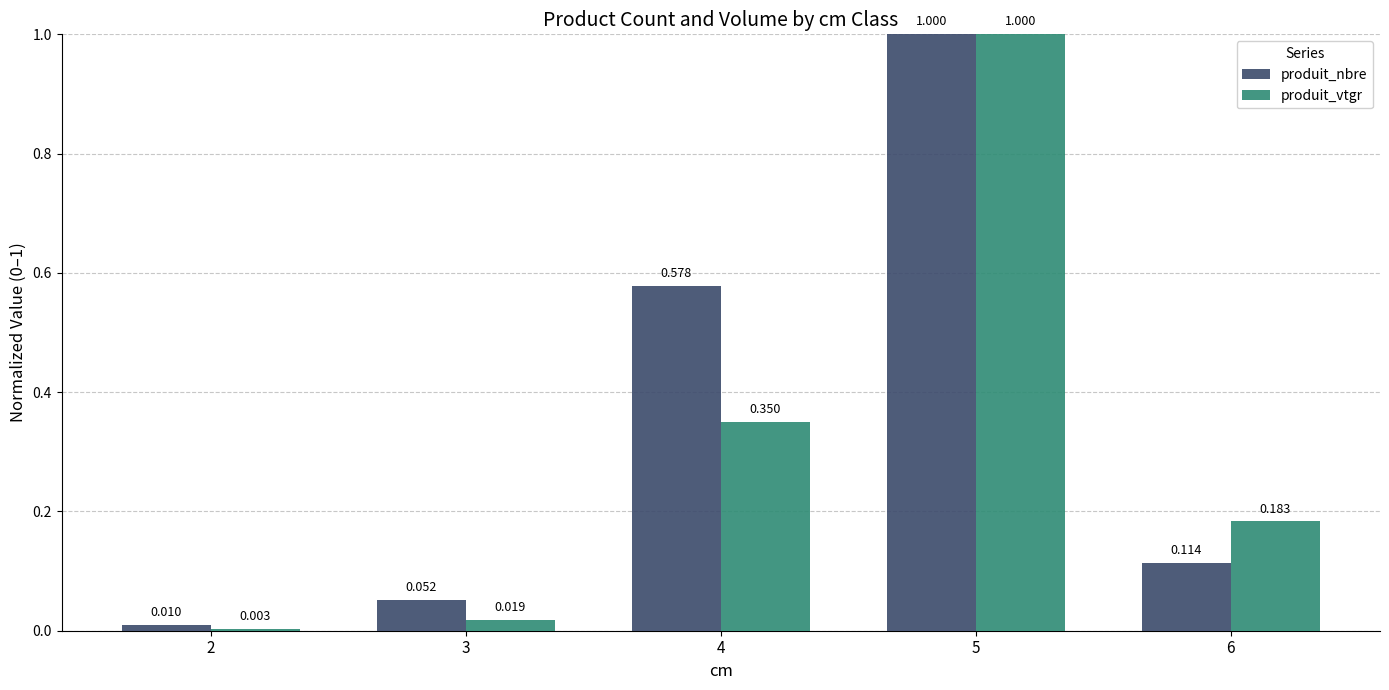

At which category does the chart reach its peak across all series?

5